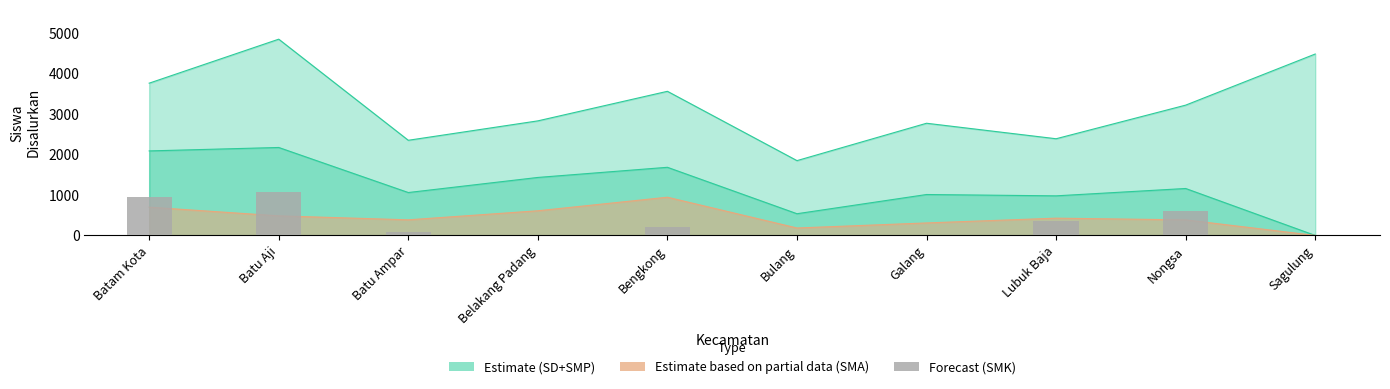

Reading right to left, what are all the values shown in this chart?

Sagulung=0	Nongsa=592	Lubuk Baja=345	Galang=0	Bulang=0	Bengkong=203	Belakang Padang=0	Batu Ampar=77	Batu Aji=1070	Batam Kota=941